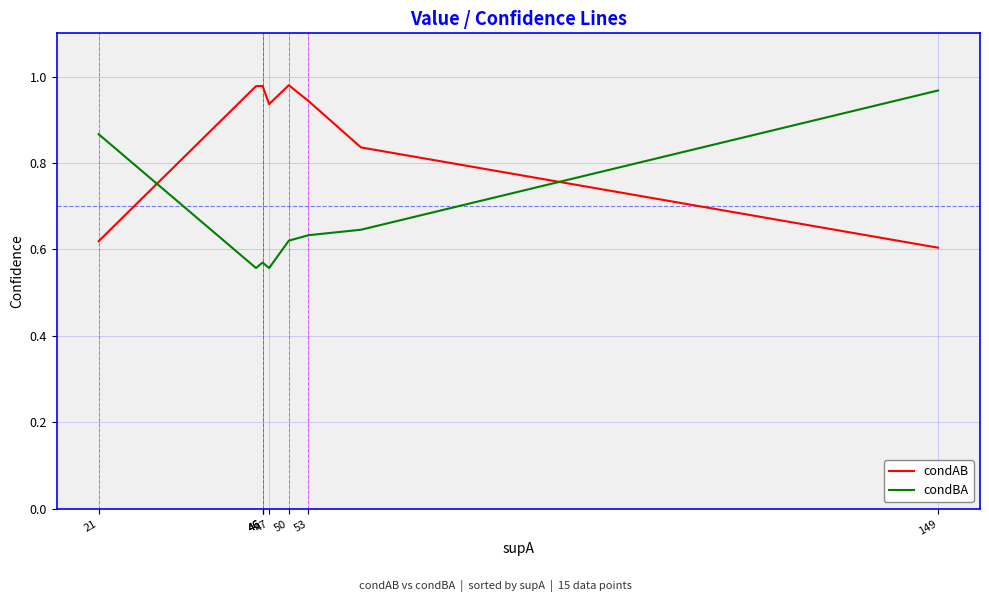

Rank the series by their average value, from lowest to highest.

condBA, condAB